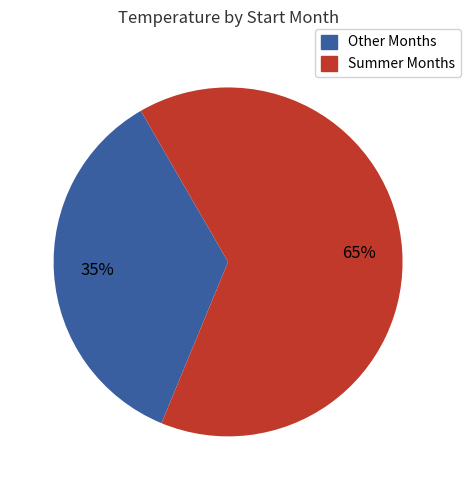

What is the largest slice in the pie chart?

Summer Months